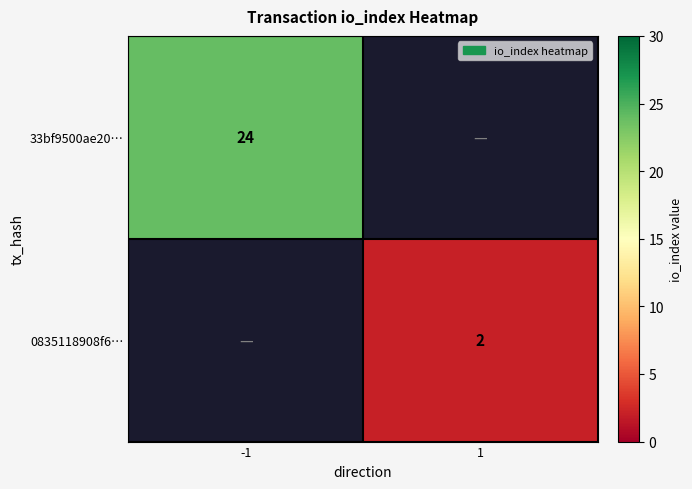

The value of 0835118908f6… at 1 is 1. True or false?

False